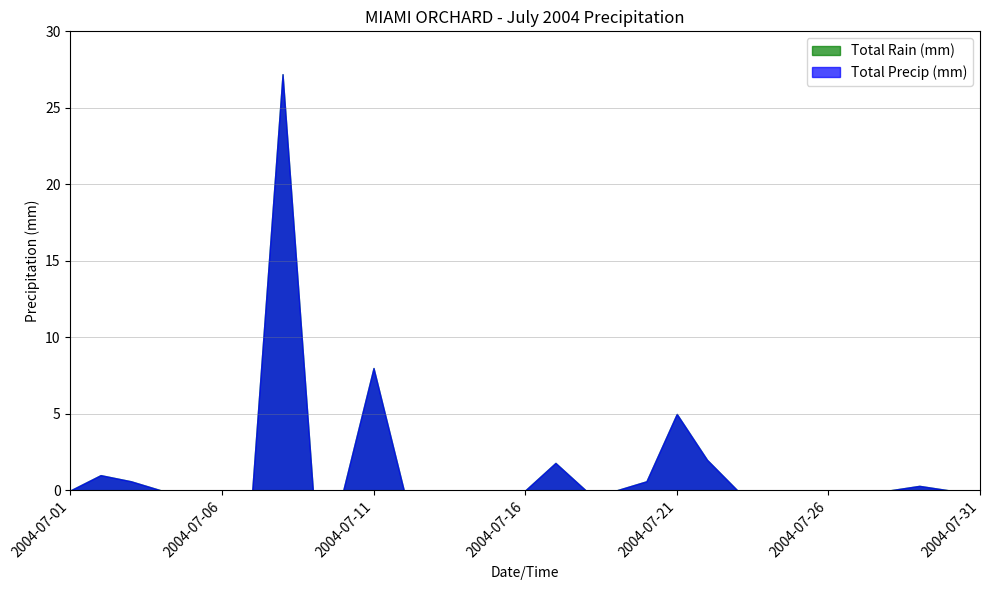

Count the number of categories in the chart.

31